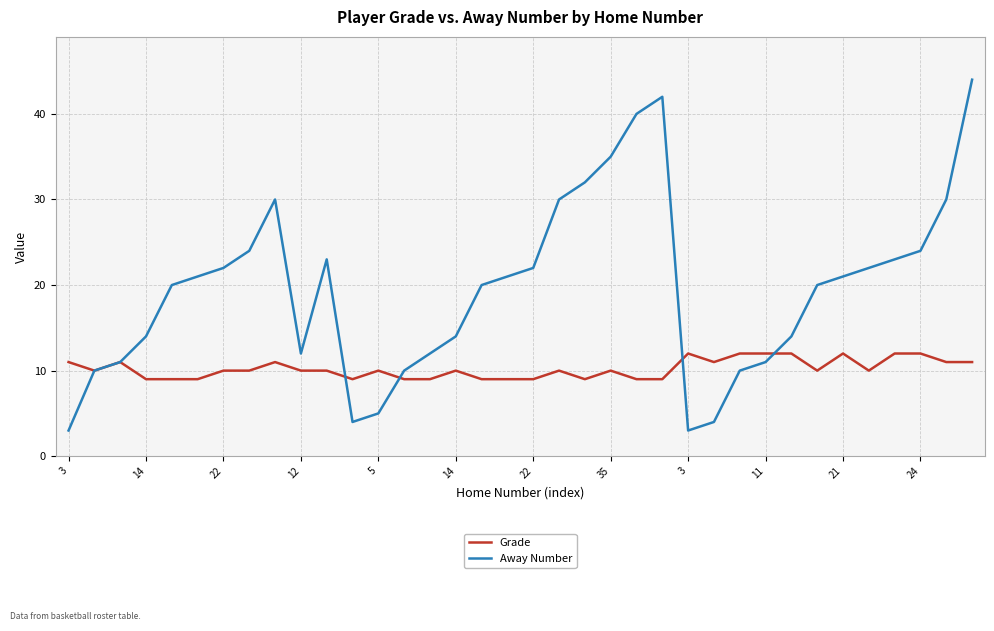

What is the highest value of the Grade series?

12